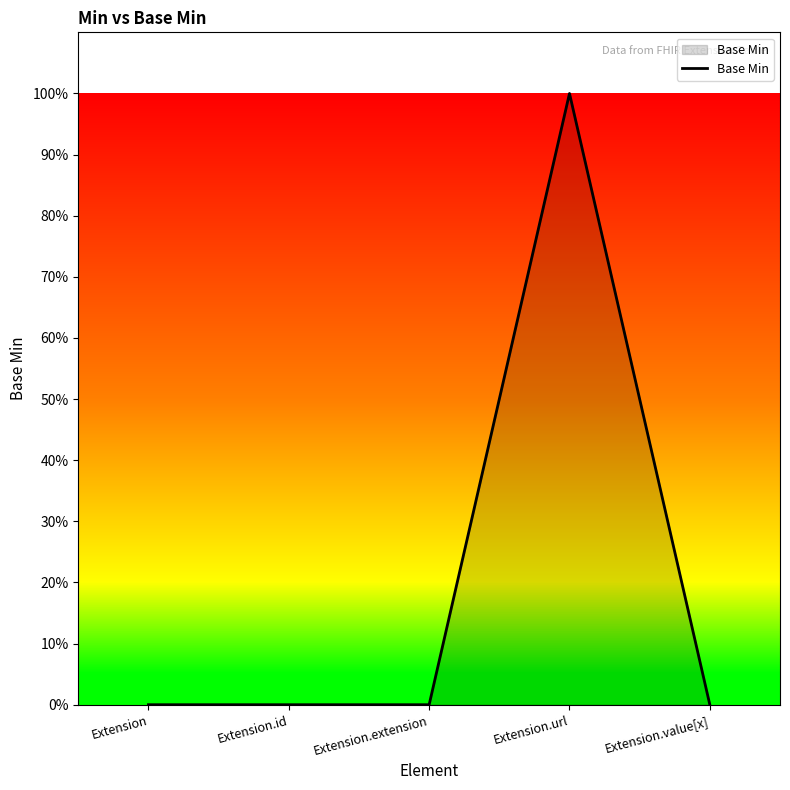

Does the chart display data point markers on the line(s)?

No